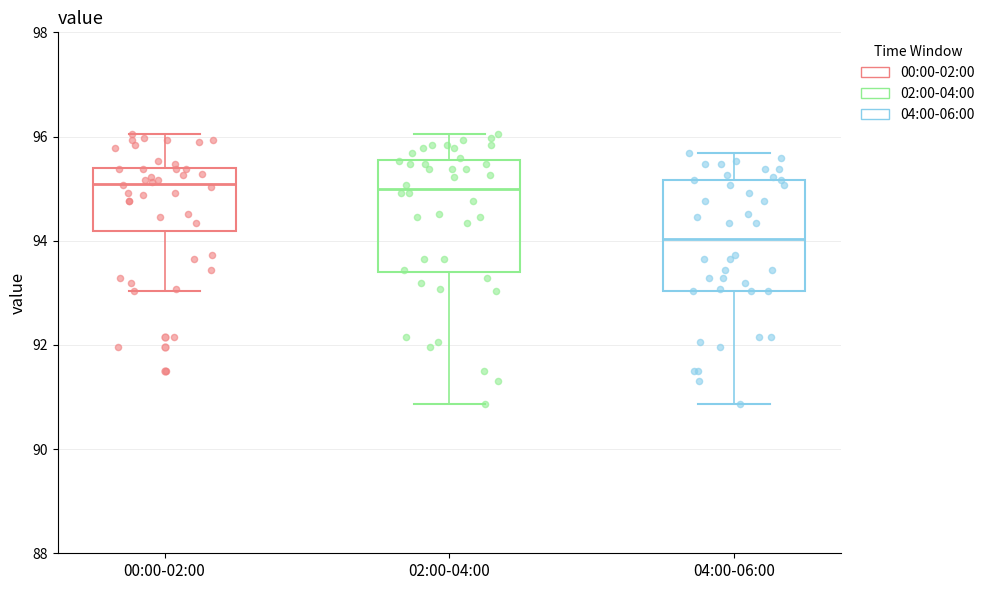

Reading left to right, read every box against the y-axis: the position of its median line, the range the box covers, and the ends of its whiskers. The values are not printed on the chart, so give them approximately, as read against the axis.

00:00-02:00: median 95.0, box 94.2 to 95.4, whiskers 93.0 to 96.0
02:00-04:00: median 95.0, box 93.4 to 95.6, whiskers 90.8 to 96.0
04:00-06:00: median 94.0, box 93.0 to 95.2, whiskers 90.8 to 95.6